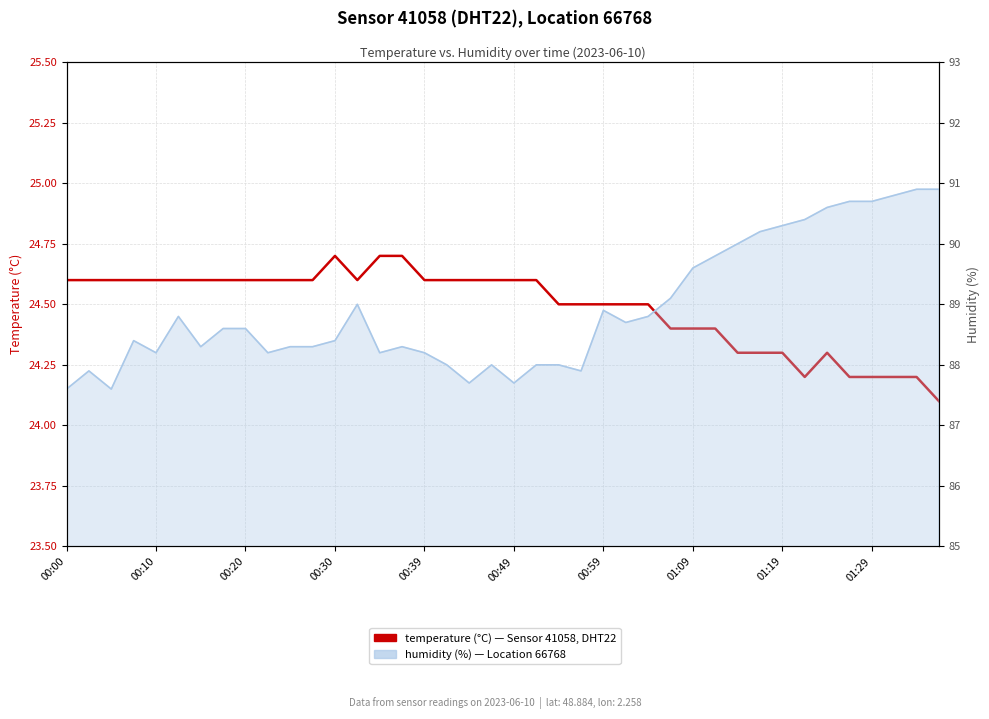

What is the difference between the maximum and minimum values in the humidity series?

3.3